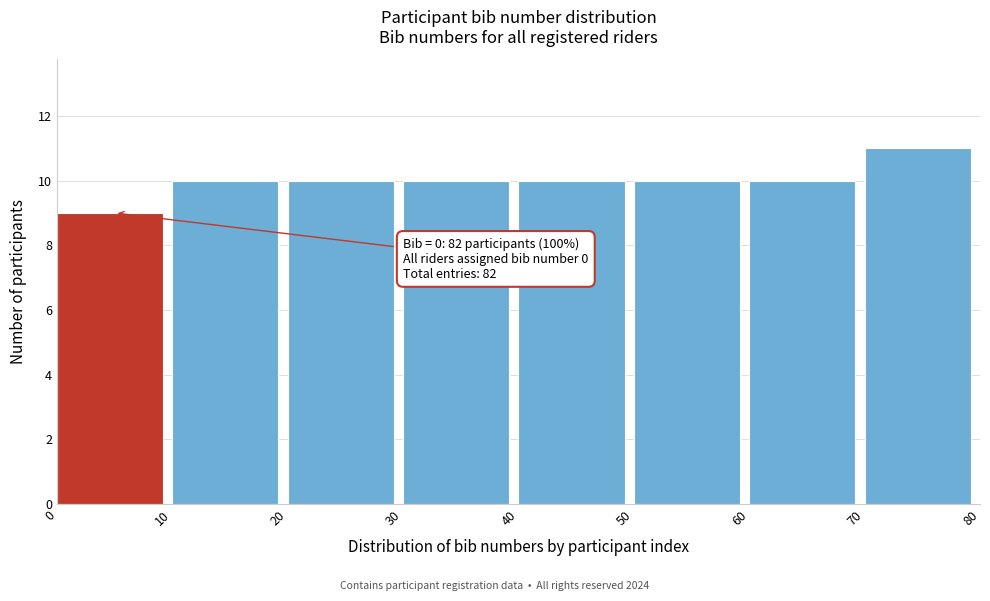

Over which range of the x-axis is the bar tallest?

70 to 80